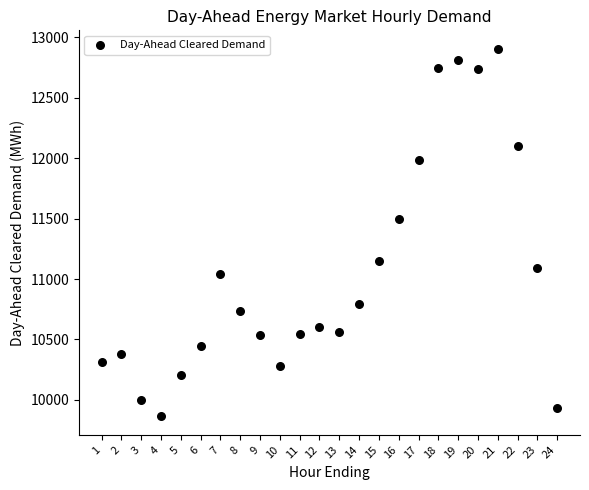

What is the range of Y values (max minus min)?

3044